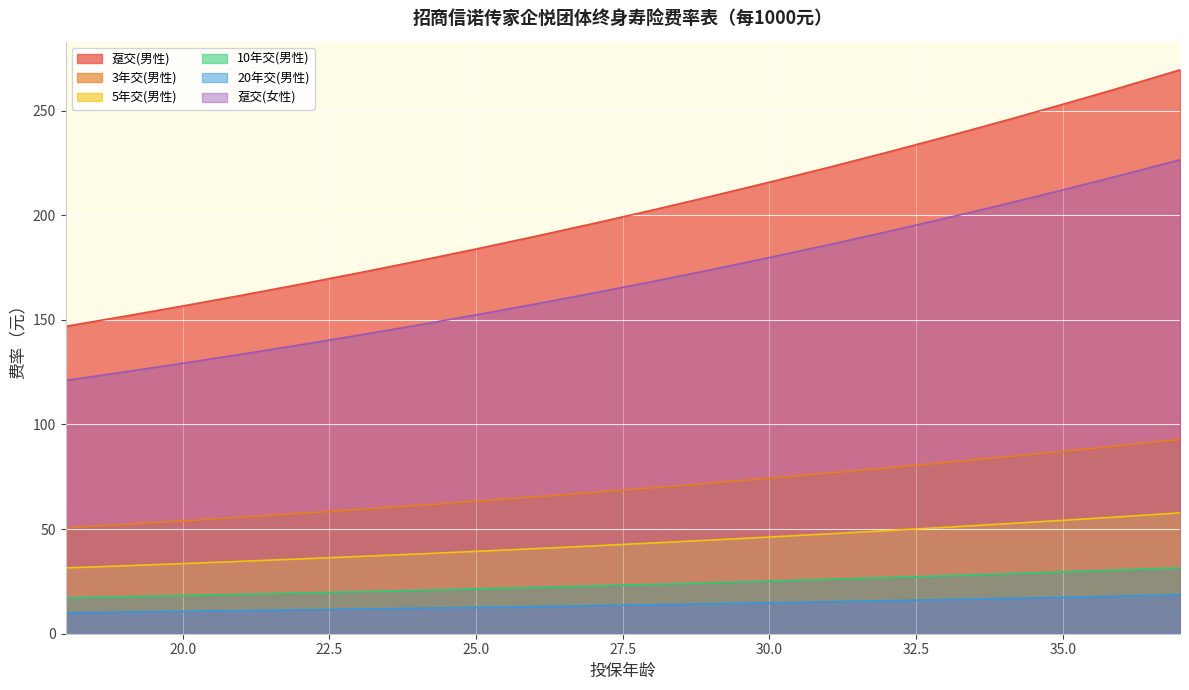

At 24, list the series in order from largest to smallest.

趸交(男性), 趸交(女性), 3年交(男性), 5年交(男性), 10年交(男性), 20年交(男性)